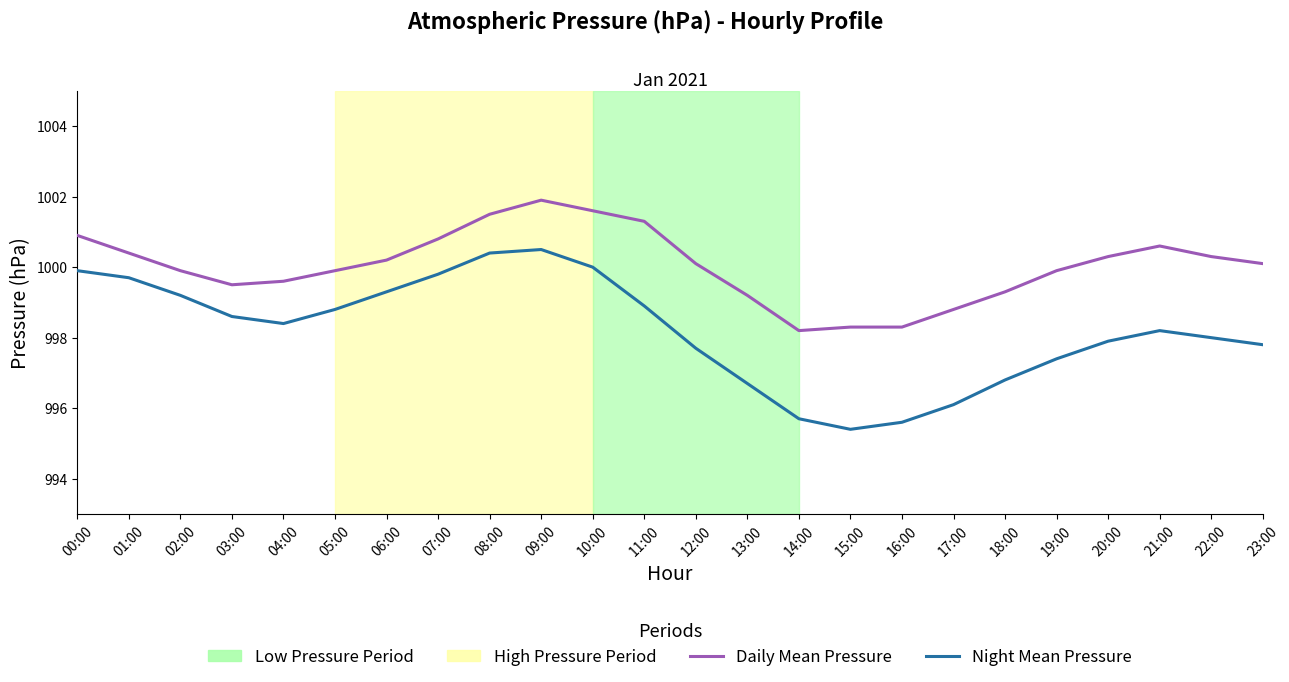

Reading left to right, what are all the values shown in this chart?

Daily Mean Pressure: 1000.9	1000.4	999.9	999.5	999.6	999.9	1000.2	1000.8	1001.5	1001.9	1001.6	1001.3	1000.1	999.2	998.2	998.3	998.3	998.8	999.3	999.9	1000.3	1000.6	1000.3	1000.1
Night Mean Pressure: 999.9	999.7	999.2	998.6	998.4	998.8	999.3	999.8	1000.4	1000.5	1000.0	998.9	997.7	996.7	995.7	995.4	995.6	996.1	996.8	997.4	997.9	998.2	998.0	997.8